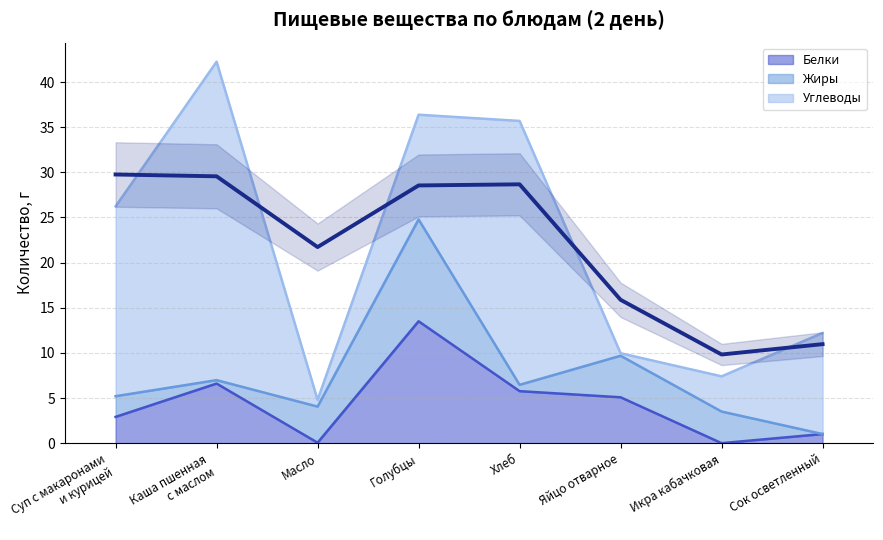

Reading left to right, extract all data points from this chart.

Белки: 2.9	6.6	0.1	13.5	5.8	5.1	0.0	1.0
Жиры: 2.3	0.4	4.0	11.3	0.7	4.6	3.5	0.0
Углеводы: 21.0	35.3	0.8	11.6	29.2	0.3	3.9	11.2